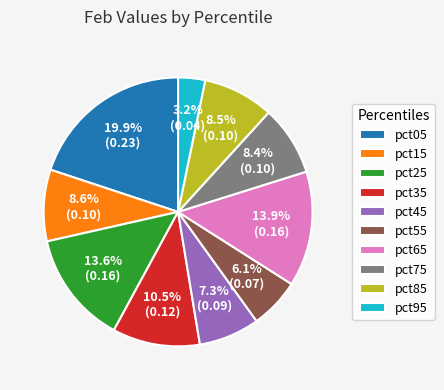

To the nearest percent, what is the difference between the largest and smallest slice percentages?

17%